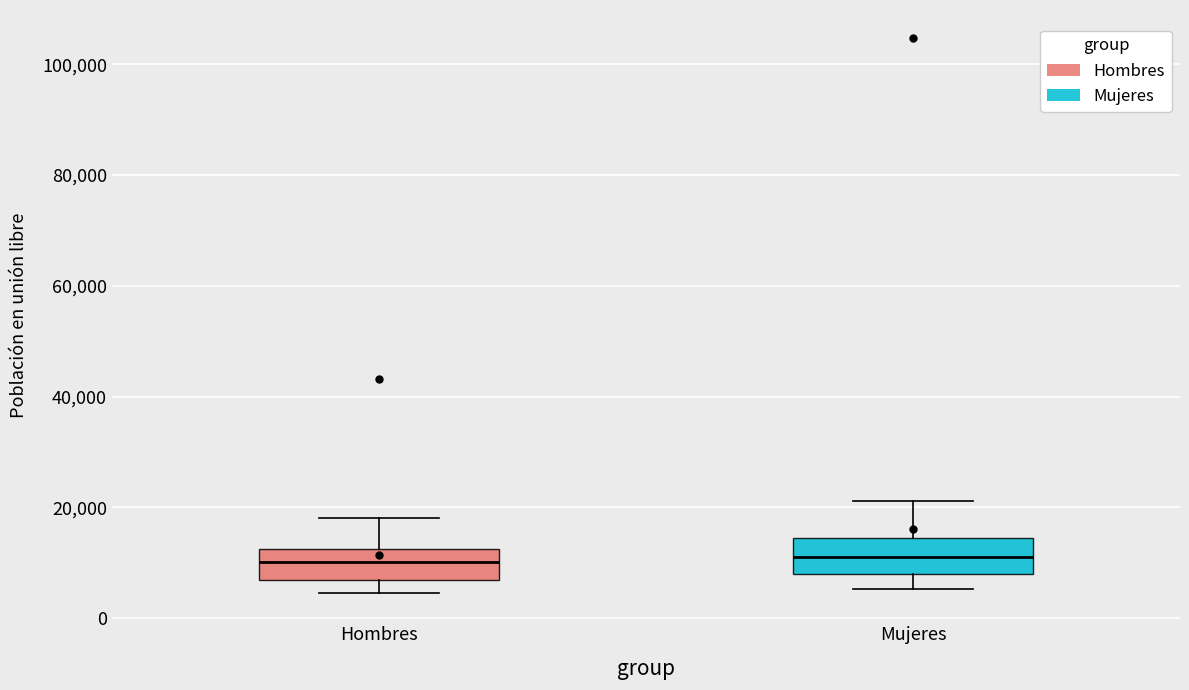

Reading left to right, transcribe this box plot: for each box, give where its median line is, the range the box spans, and where its two whiskers end, as read against the y-axis. The values are not printed on the chart, so give them approximately, as read against the axis.

Hombres: median 10000, box 6000 to 12000, whiskers 4000 to 18000
Mujeres: median 12000, box 8000 to 14000, whiskers 6000 to 22000